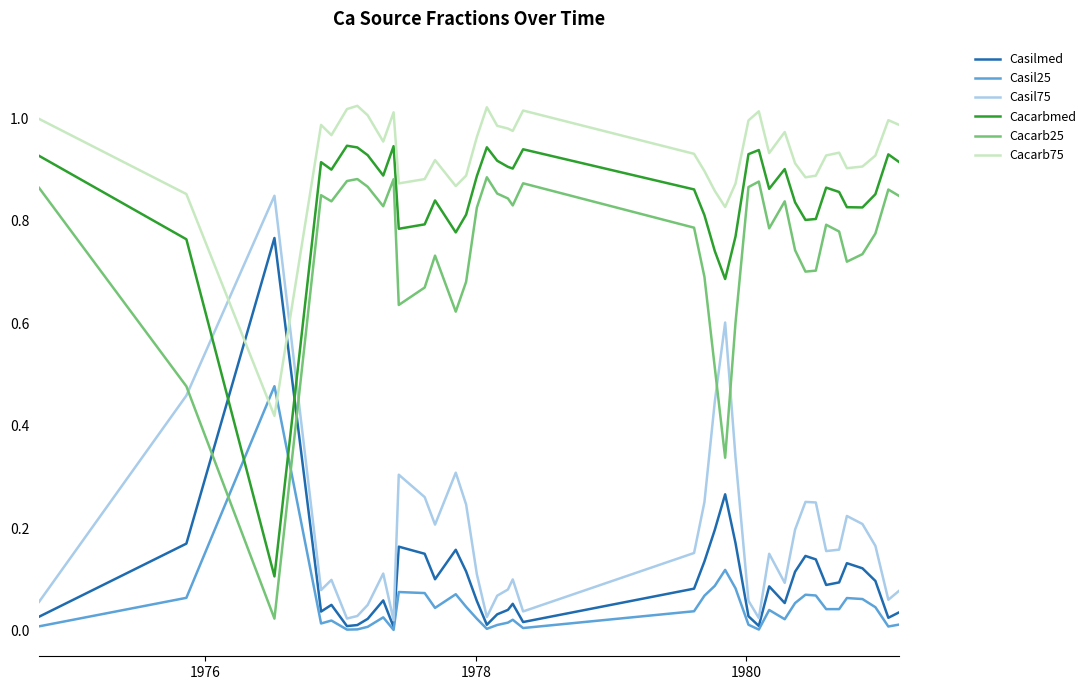

How many distinct data groups are displayed?

6